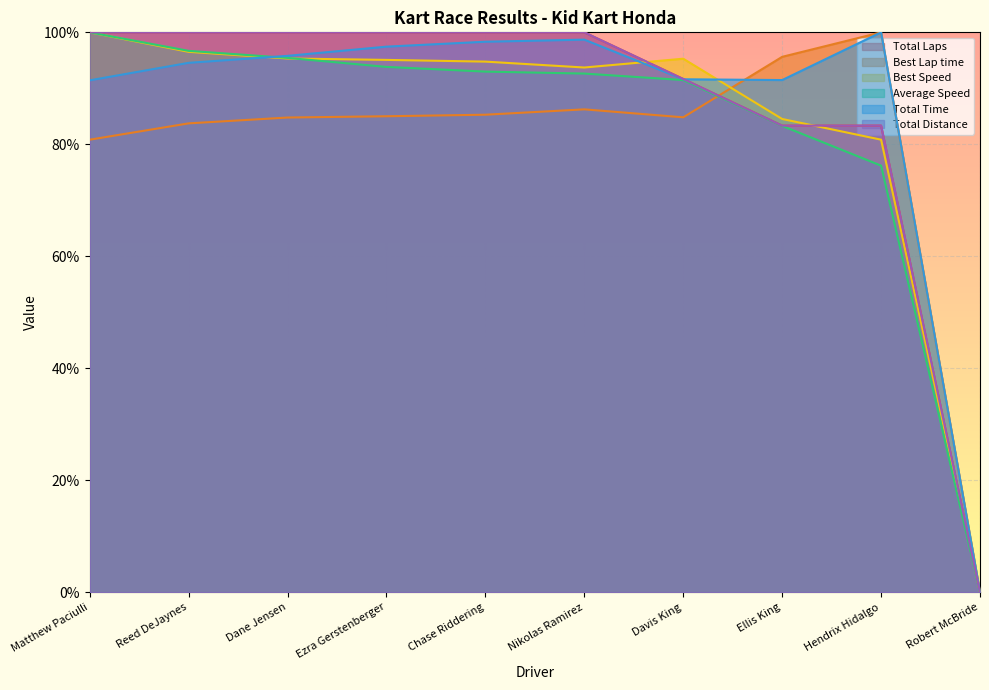

How many intersections are there between Total Laps and Total Time?

1